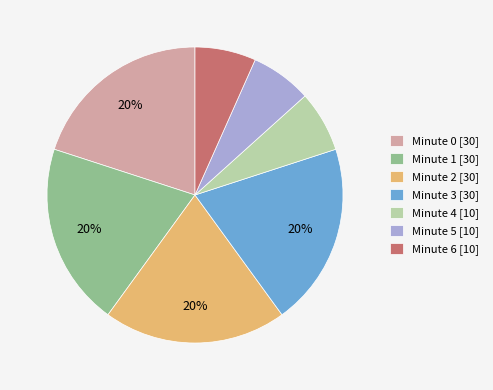

Is there a majority slice in this chart?

No